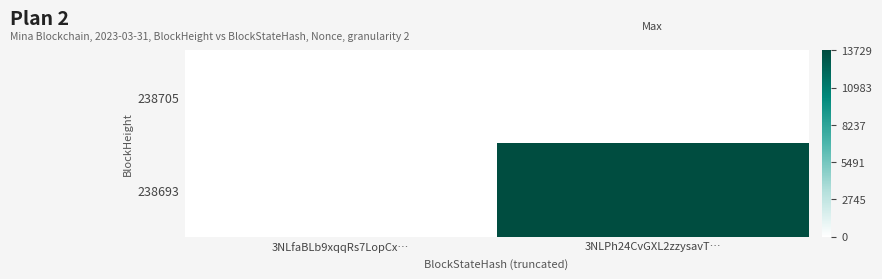

Which label corresponds to the smallest value in the chart?

3NLfaBLb9xqqRs7LopCx…